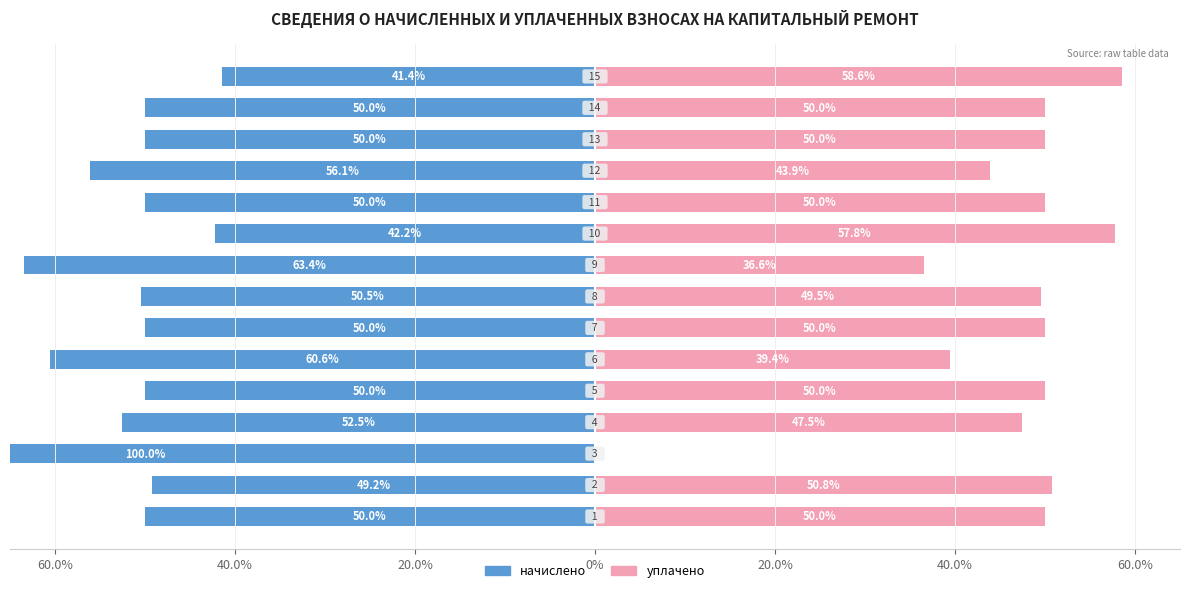

The value of уплачено at 60.0% is 18.5. True or false?

False